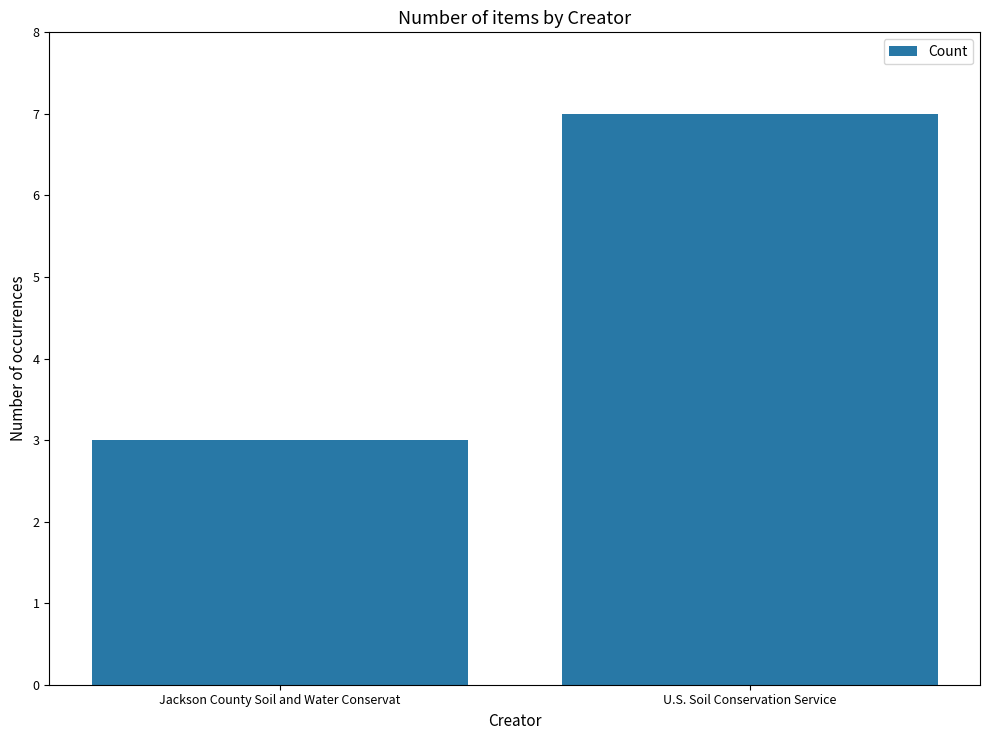

What is the approximate value at Jackson County Soil and Water Conservat?

3